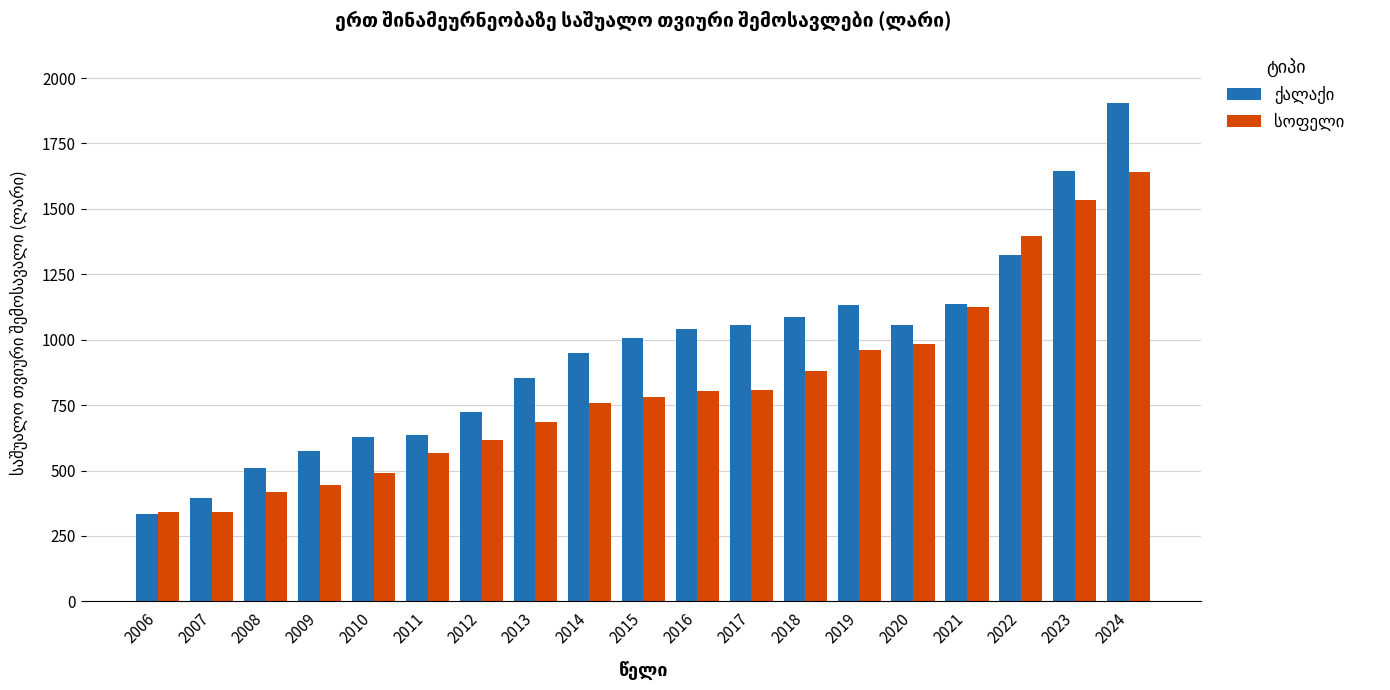

Count the number of data series in this chart.

2